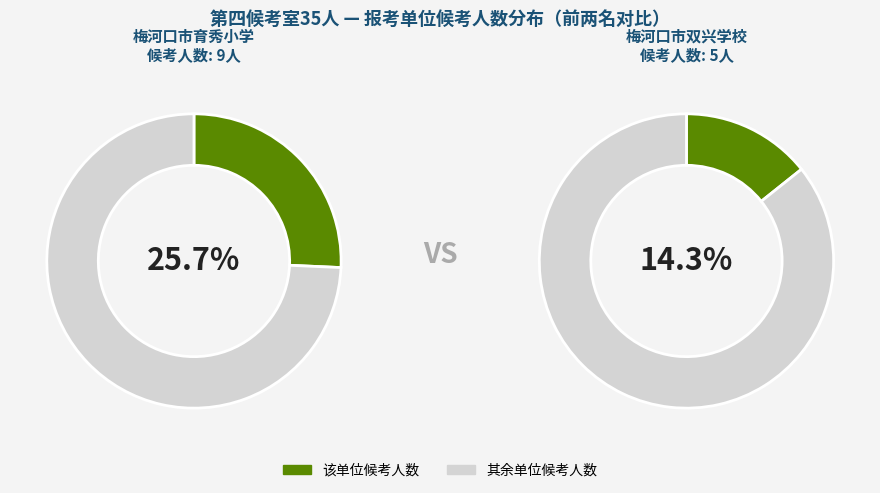

The 梅河口市第五实验小学 slice represents 23% of the pie. True or false?

False